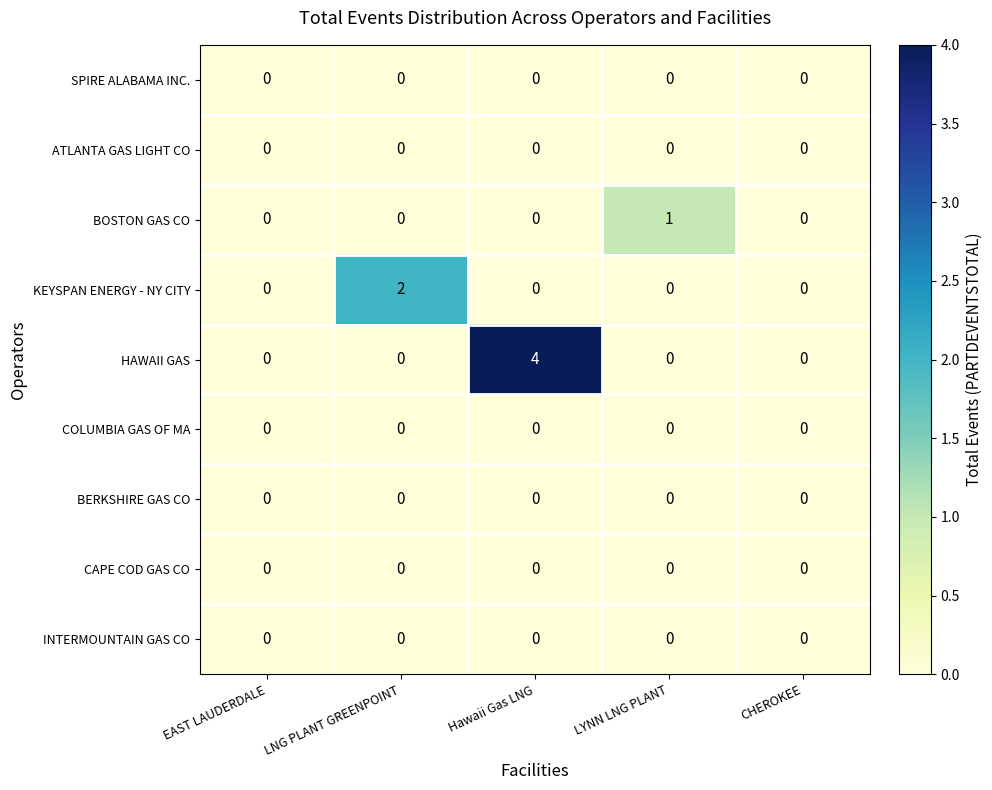

Which series has the widest spread of values?

HAWAII GAS